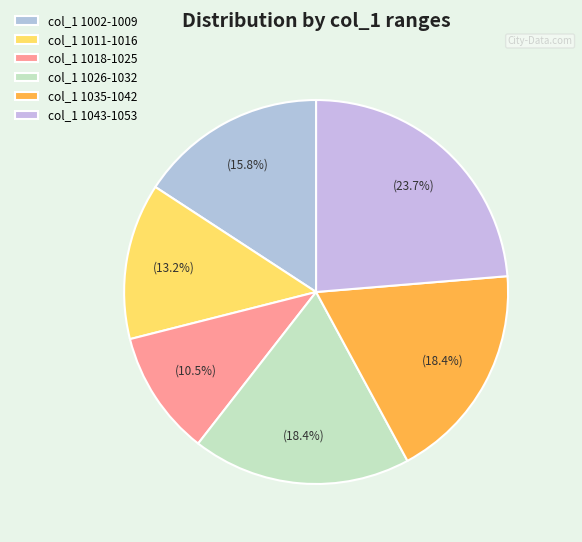

How many slices are in this pie chart?

6